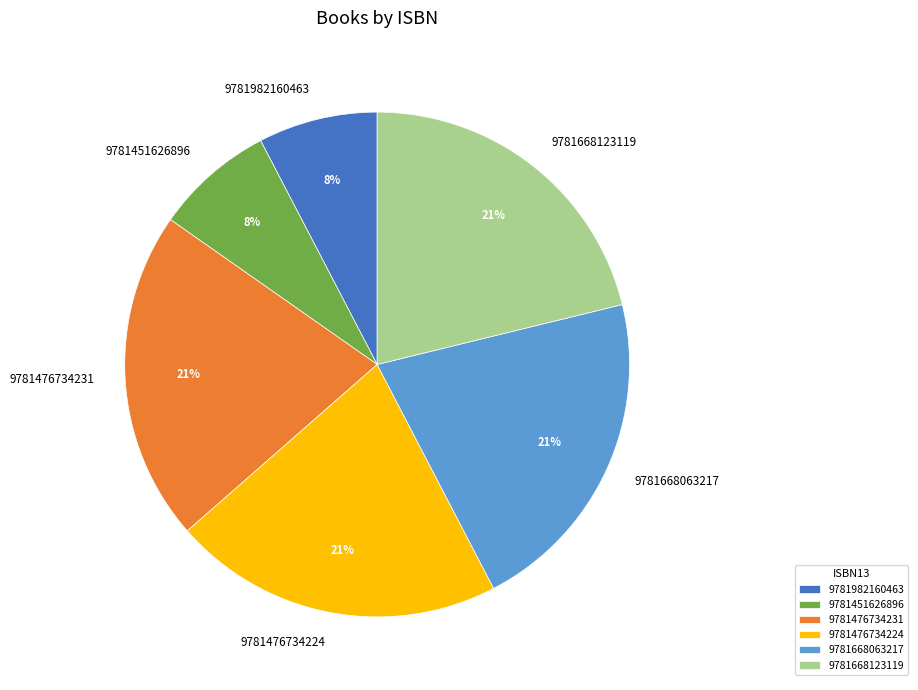

The 9781451626896 slice represents 8% of the pie. True or false?

True